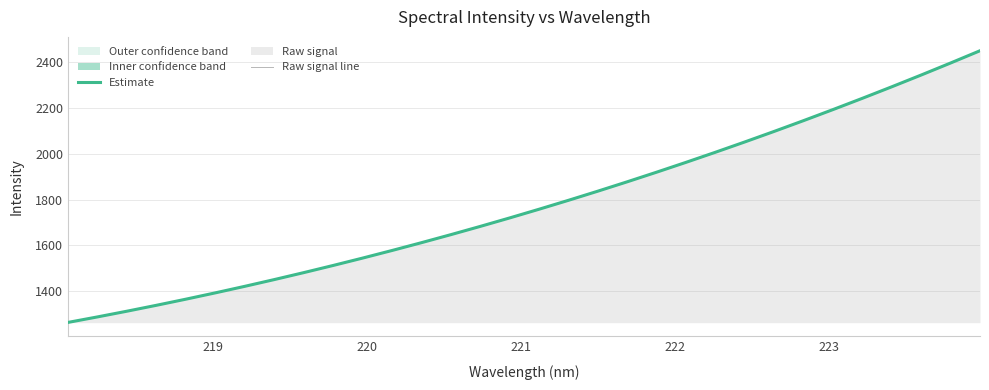

What is the minimum value for Estimate?

1262.7